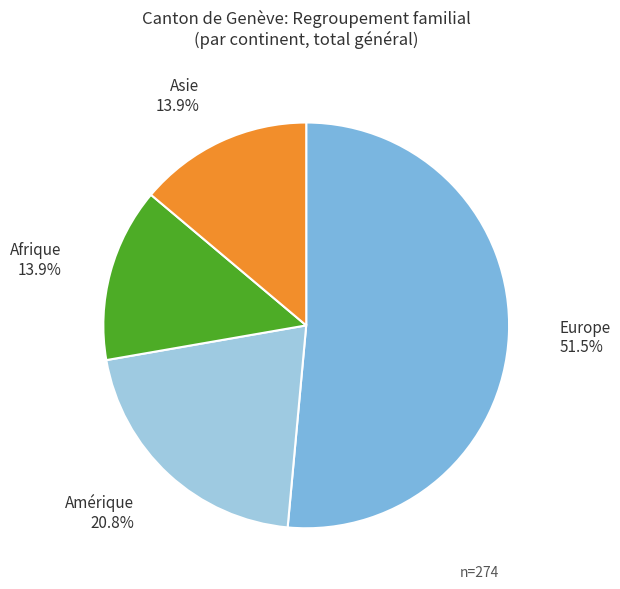

Is there any slice that represents more than half of the pie?

Yes